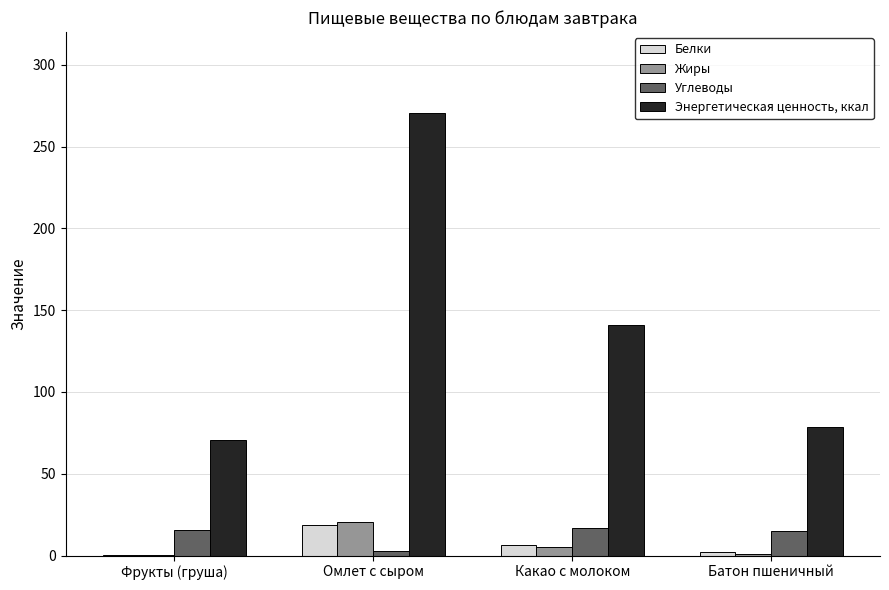

What is the sum of all Энергетическая ценность, ккал values?

560.6